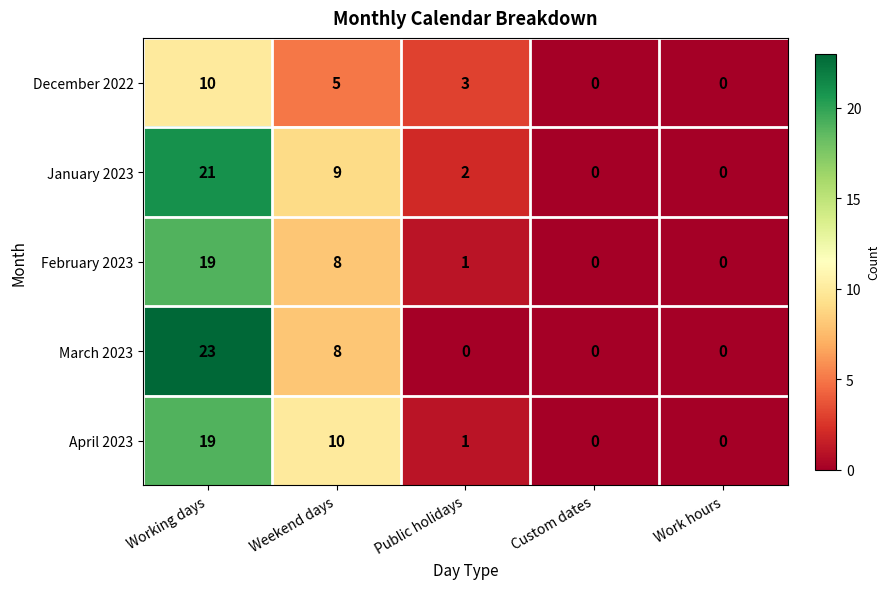

The value of February 2023 at Public holidays is 0. True or false?

False